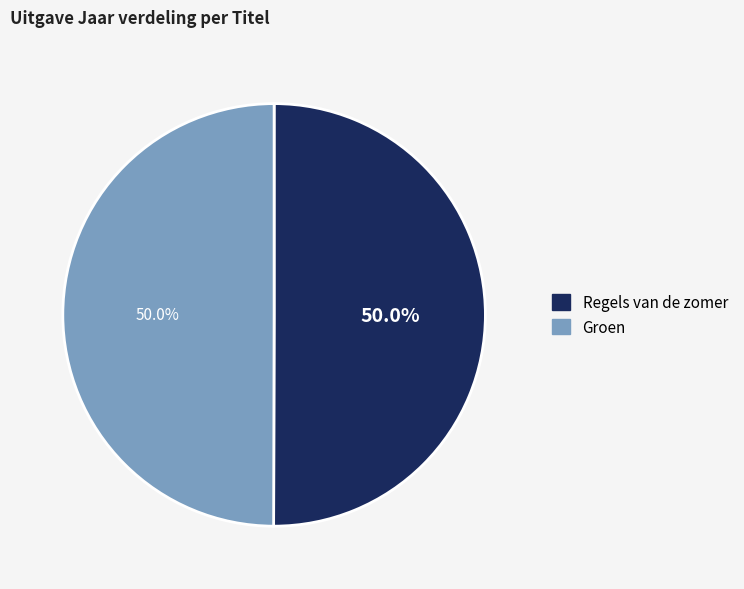

To the nearest percent, what portion does Groen represent?

50%